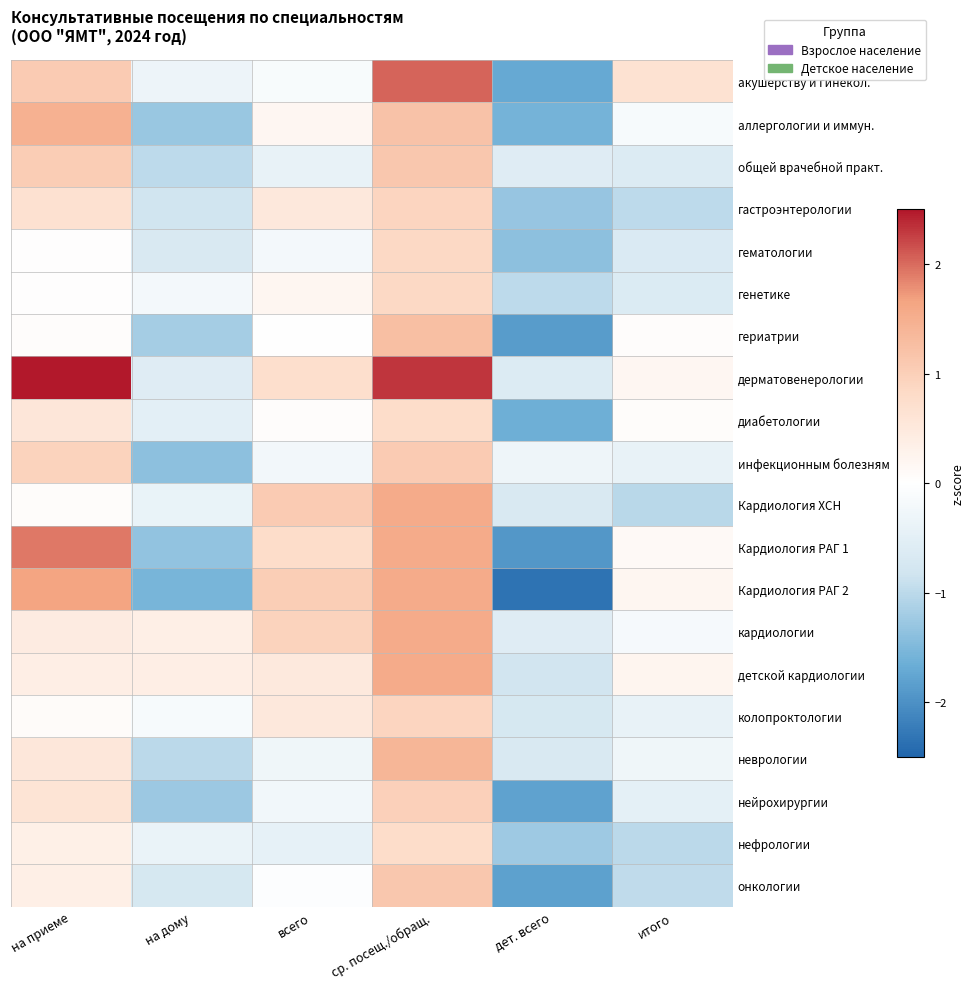

Is the value of дерматовенерологии at на дому greater than the value of колопроктологии at итого?

No